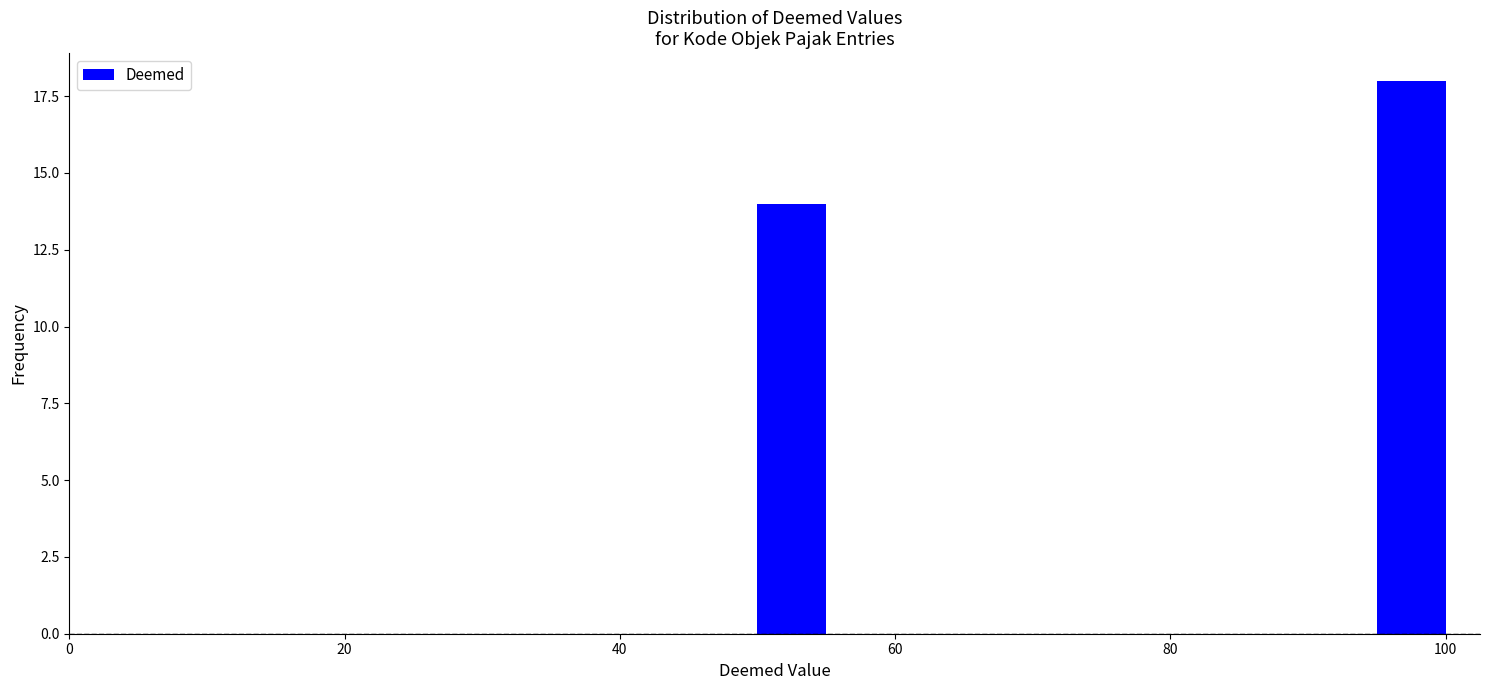

Read against the x-axis, roughly where is the centre of the tallest bar?

98